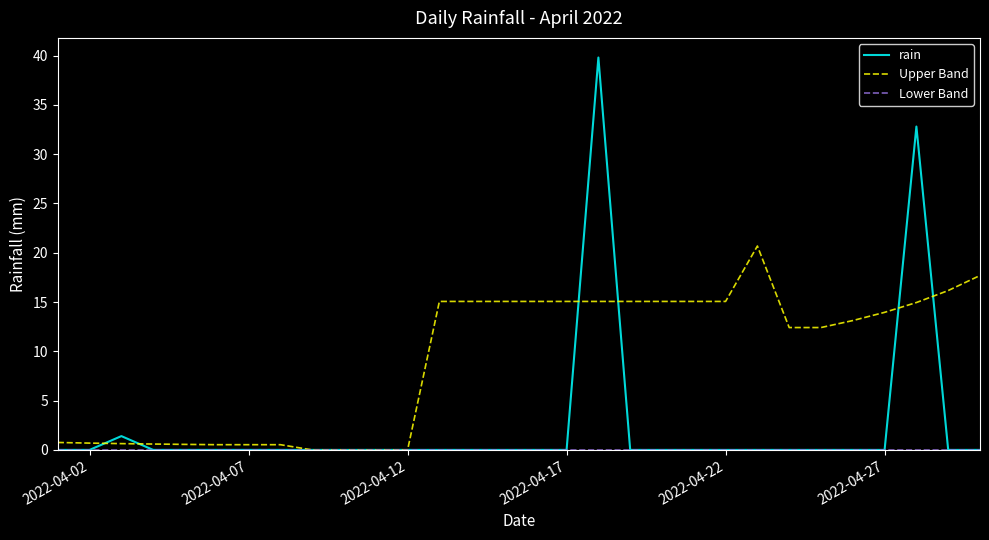

Rank the series by their average value, from highest to lowest.

Upper Band, rain, Lower Band